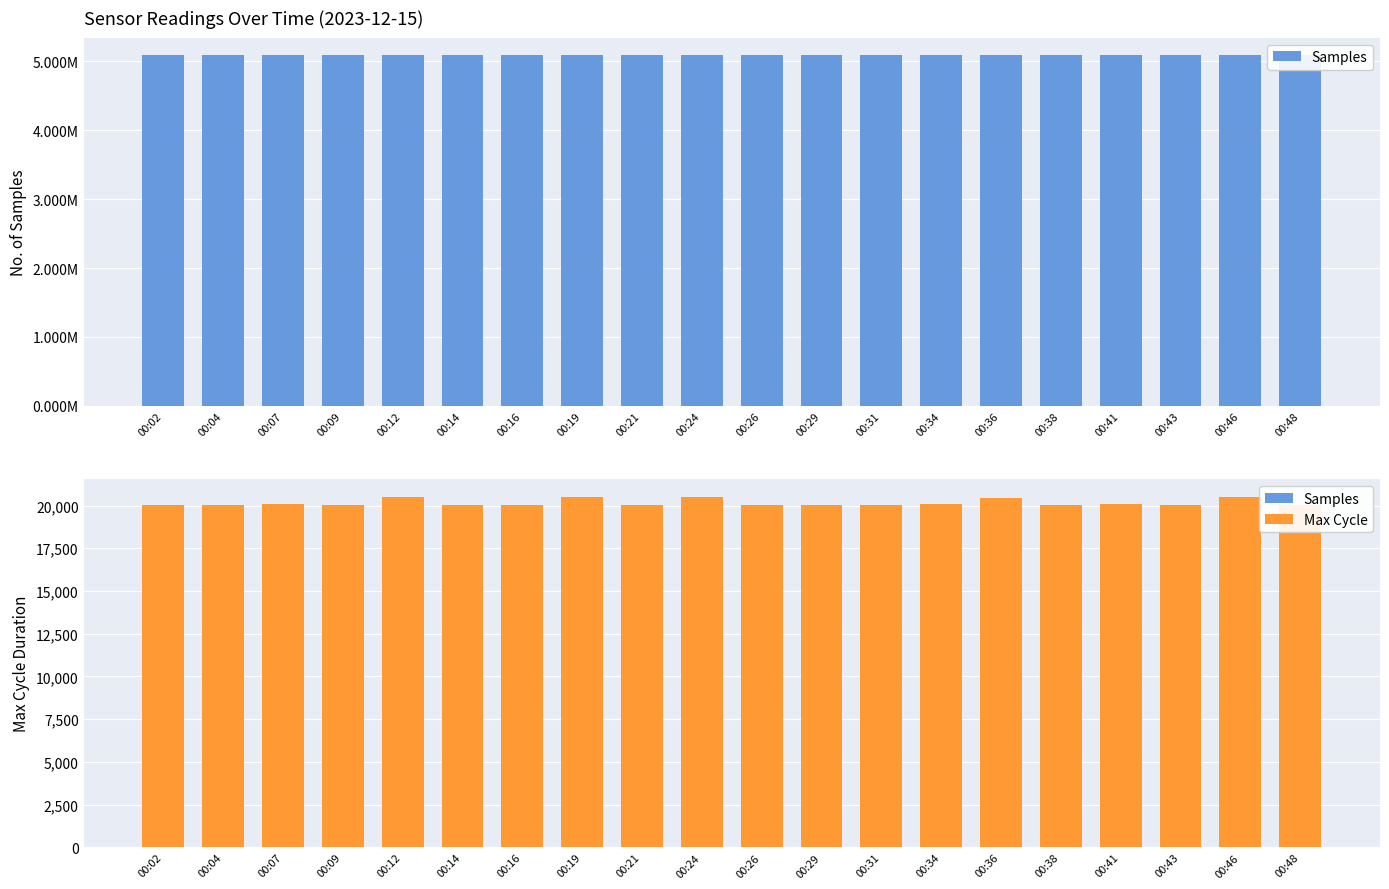

Which series has the largest total across all categories?

Samples